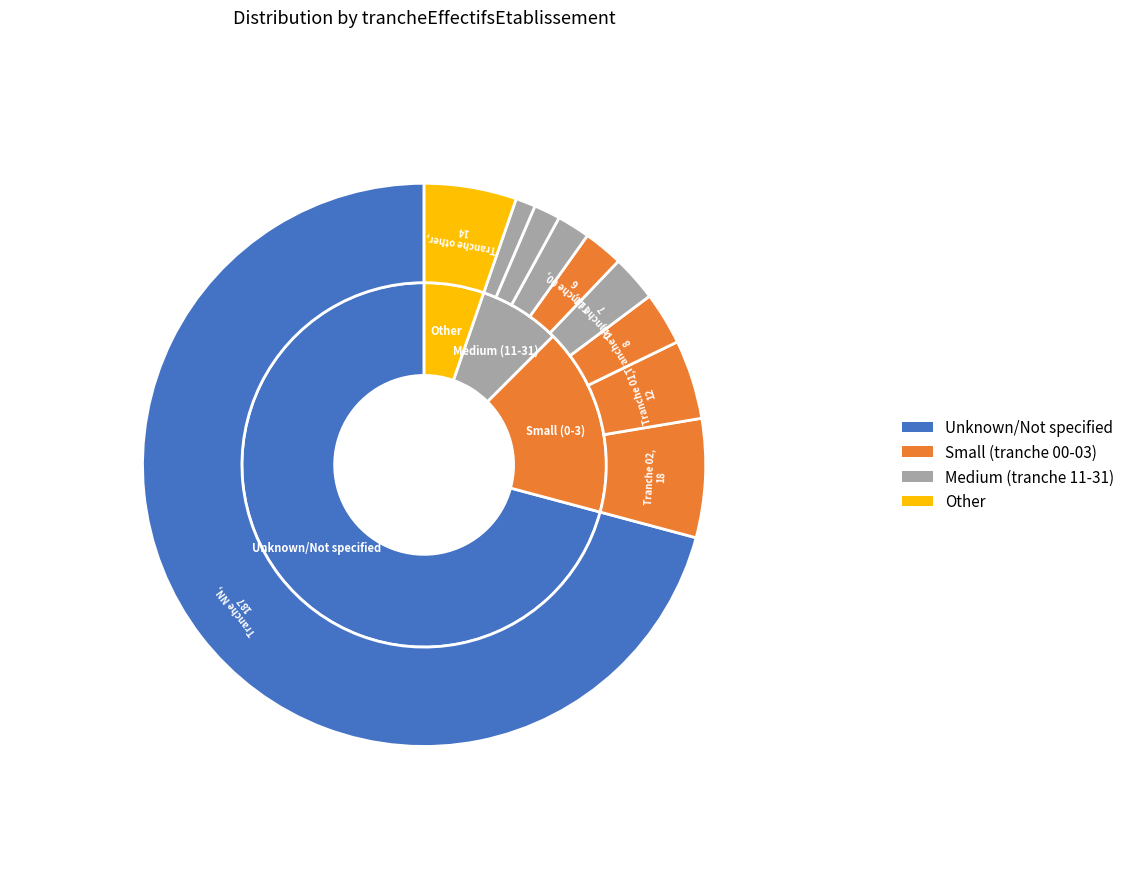

Which slice represents more than half of the pie?

NN